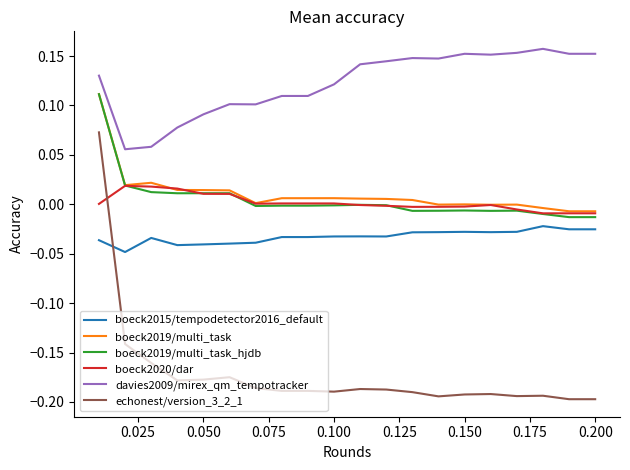

Which series has the largest total across all categories?

davies2009/mirex_qm_tempotracker